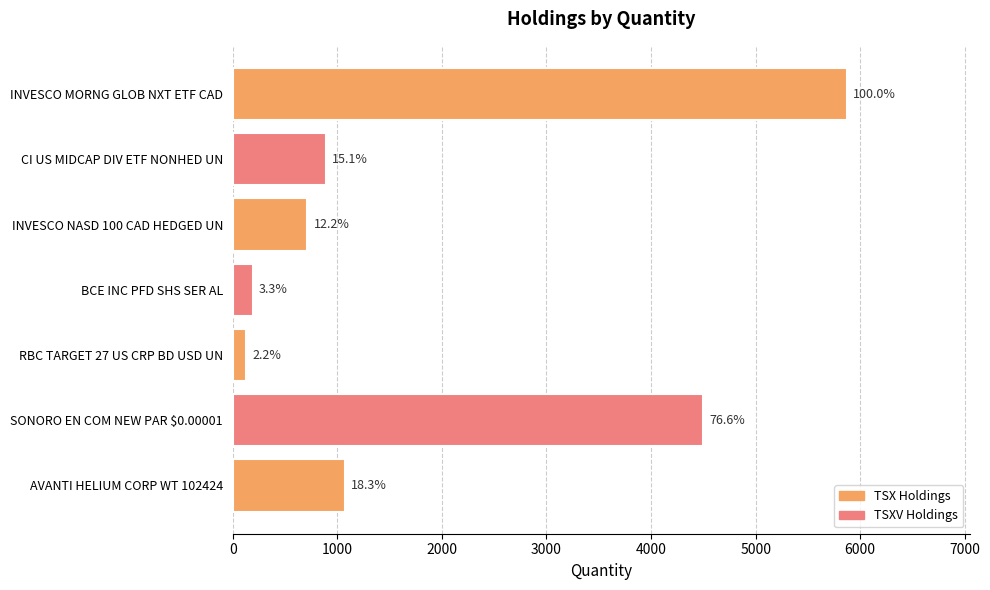

Are the bars horizontal?

Yes